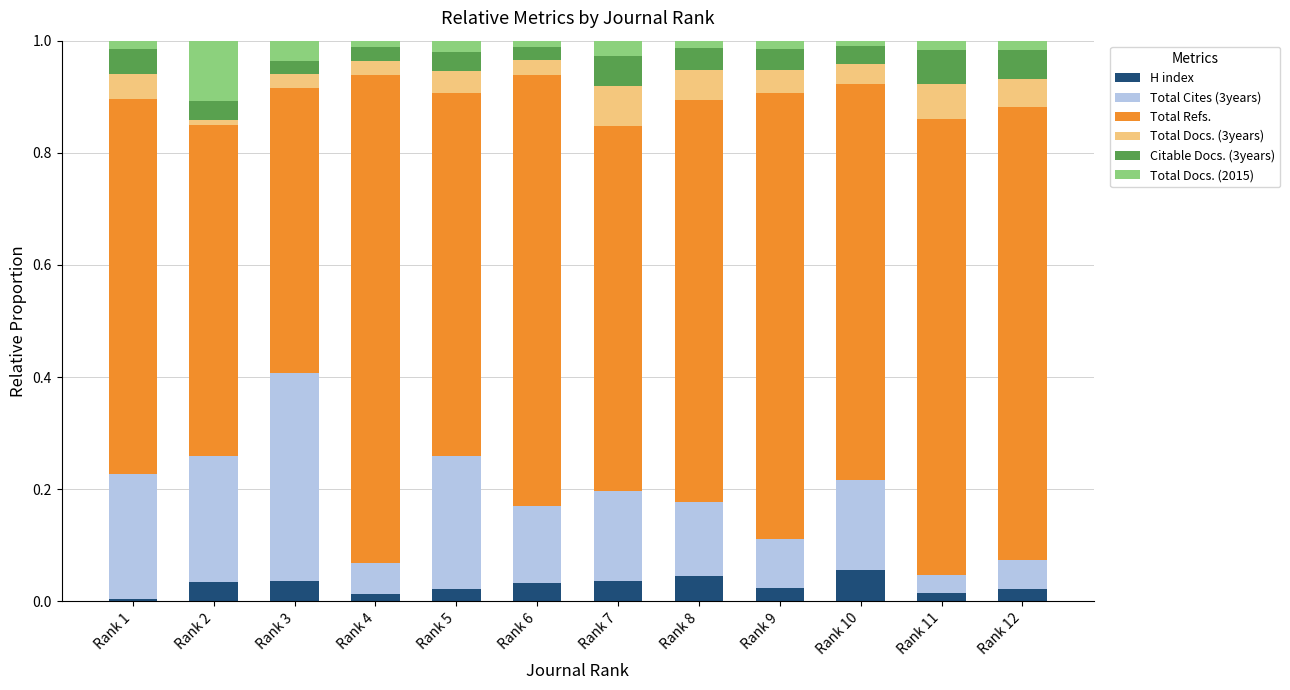

True or false: H index has a value of 0.0 at Rank 8.

True